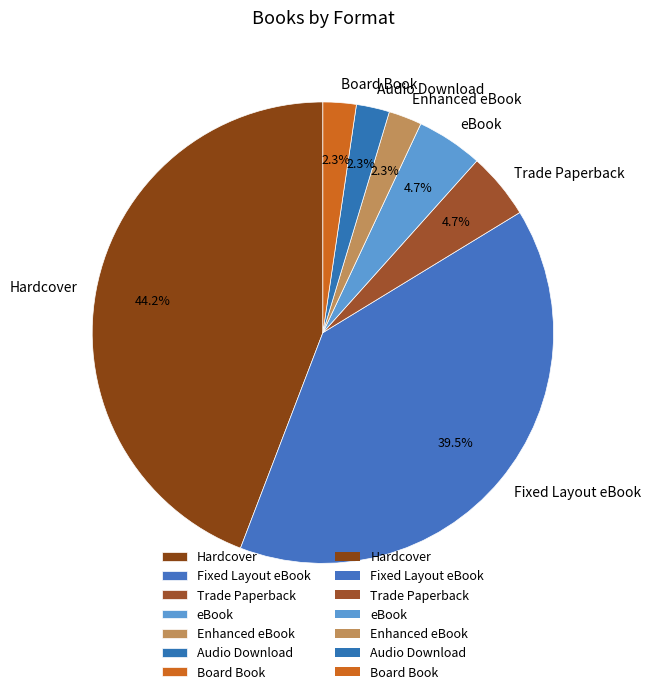

To the nearest percent, what is the difference between the largest and smallest slice percentages?

42%